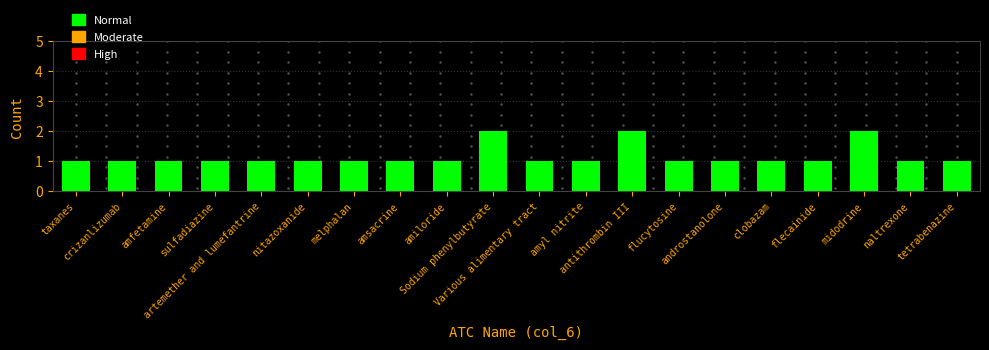

Does the chart contain stacked bars?

No